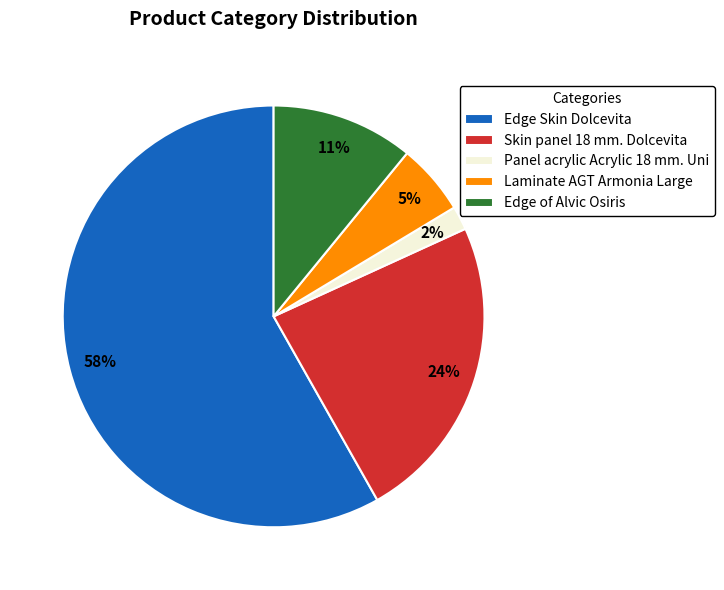

What is the smallest slice in the pie chart?

Panel acrylic Acrylic 18 mm. Uni